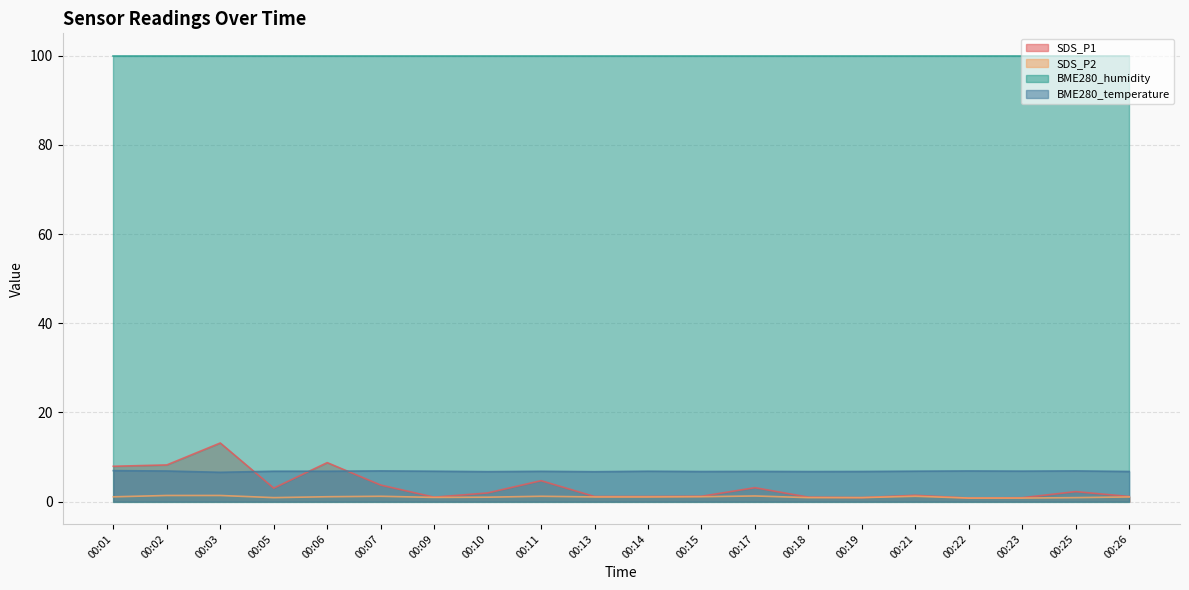

Between 00:11 and 00:15, which series saw the biggest shift?

SDS_P1